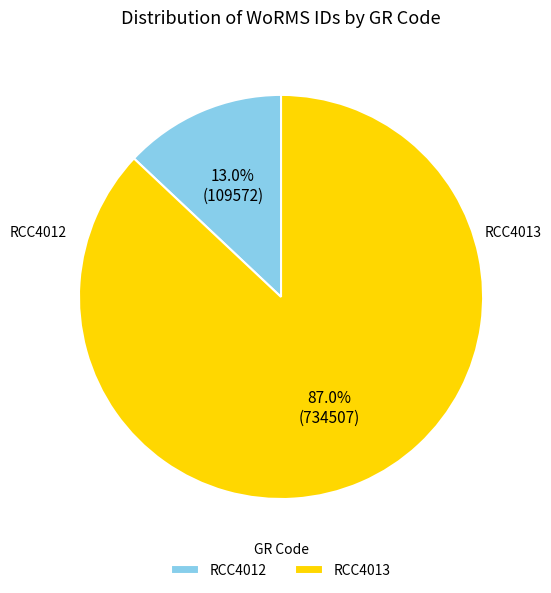

To the nearest percent, what is the difference between the largest and smallest slice percentages?

74%